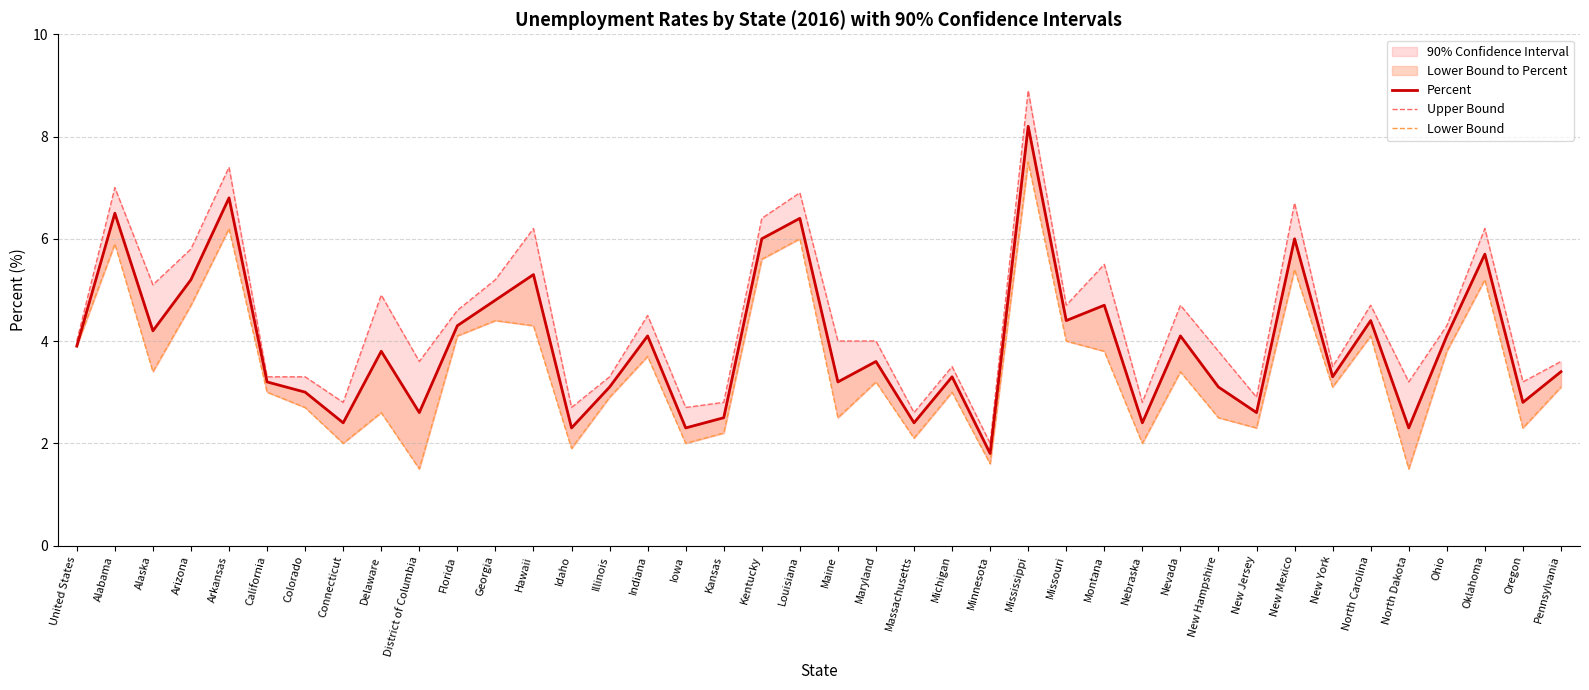

True or false: Lower Bound and Percent intersect in this chart.

False